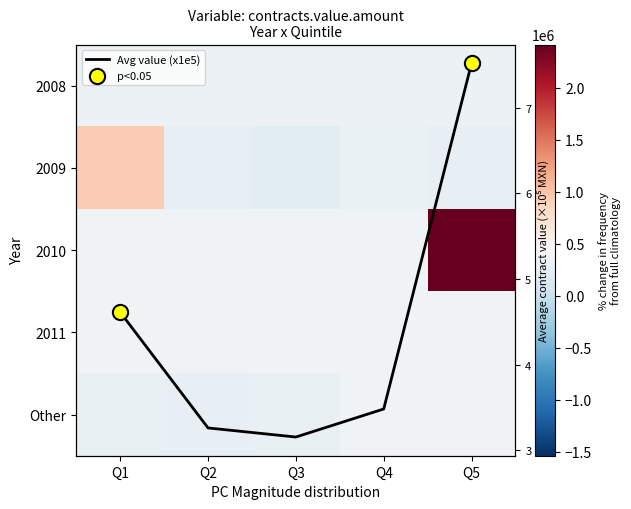

At how many categories does at least one series exceed 308471?

5